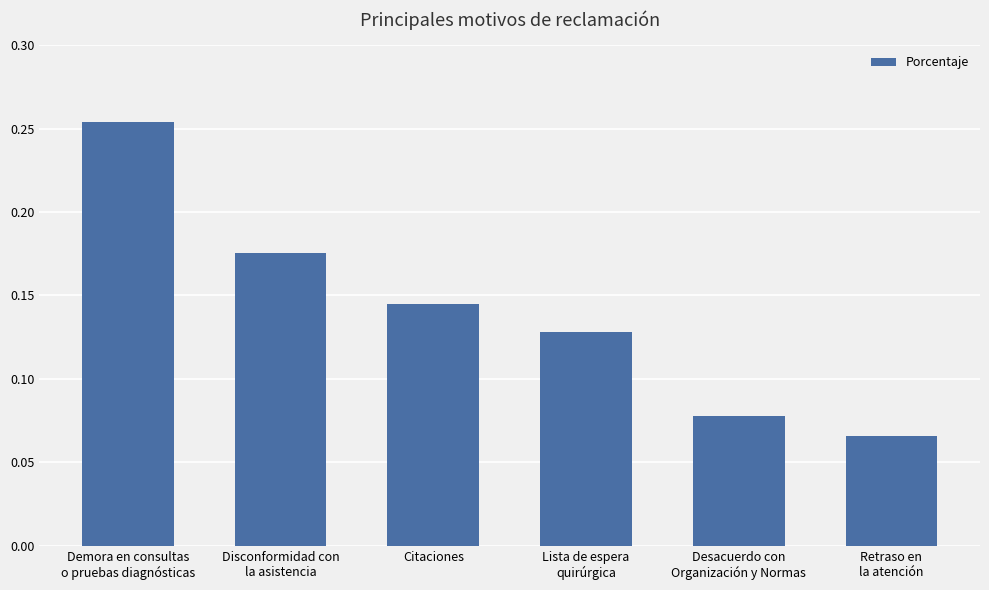

How many series are shown in this chart?

1